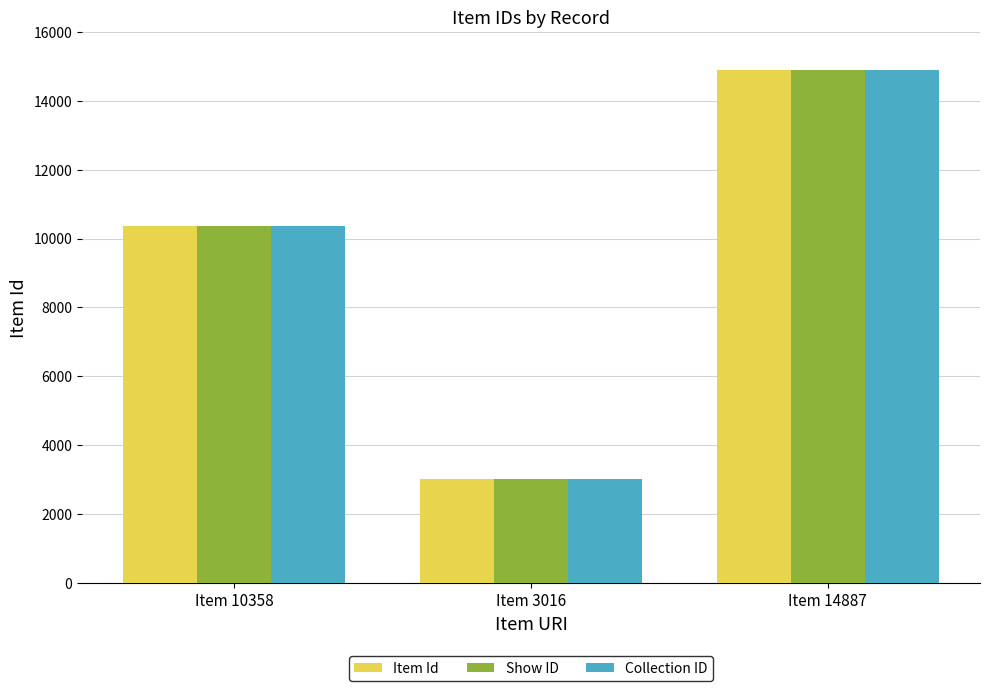

Count the number of categories in the chart.

3